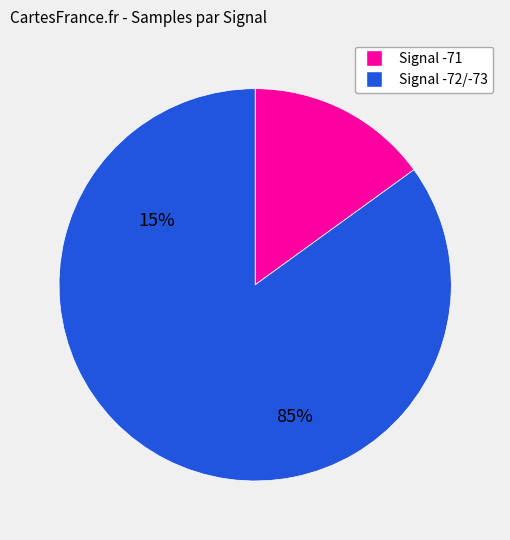

Is there a majority slice in this chart?

Yes